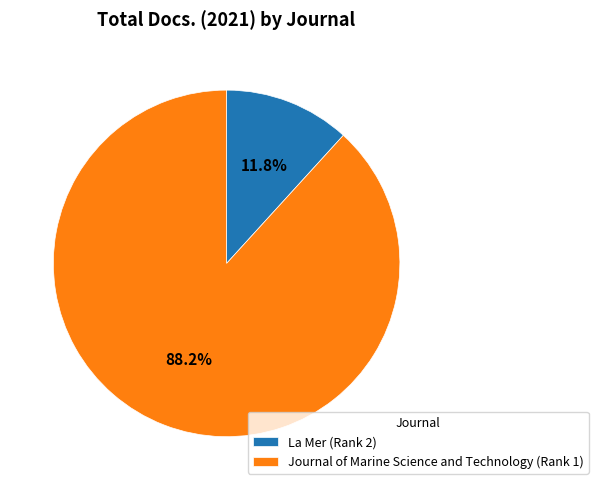

To the nearest percent, what portion does Journal of Marine Science and Technology (Rank 1) represent?

88%